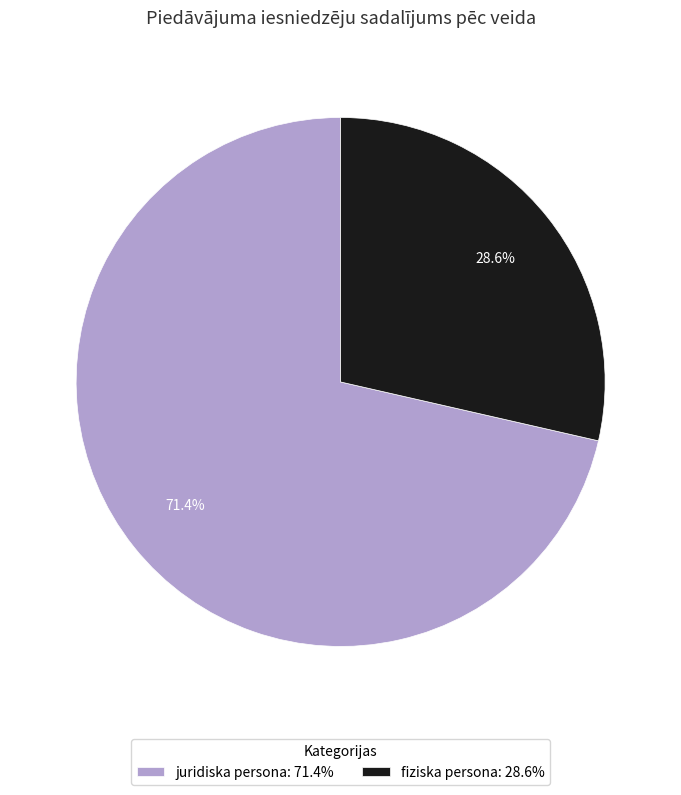

What percentage is the juridiska persona slice, to the nearest percent?

71%